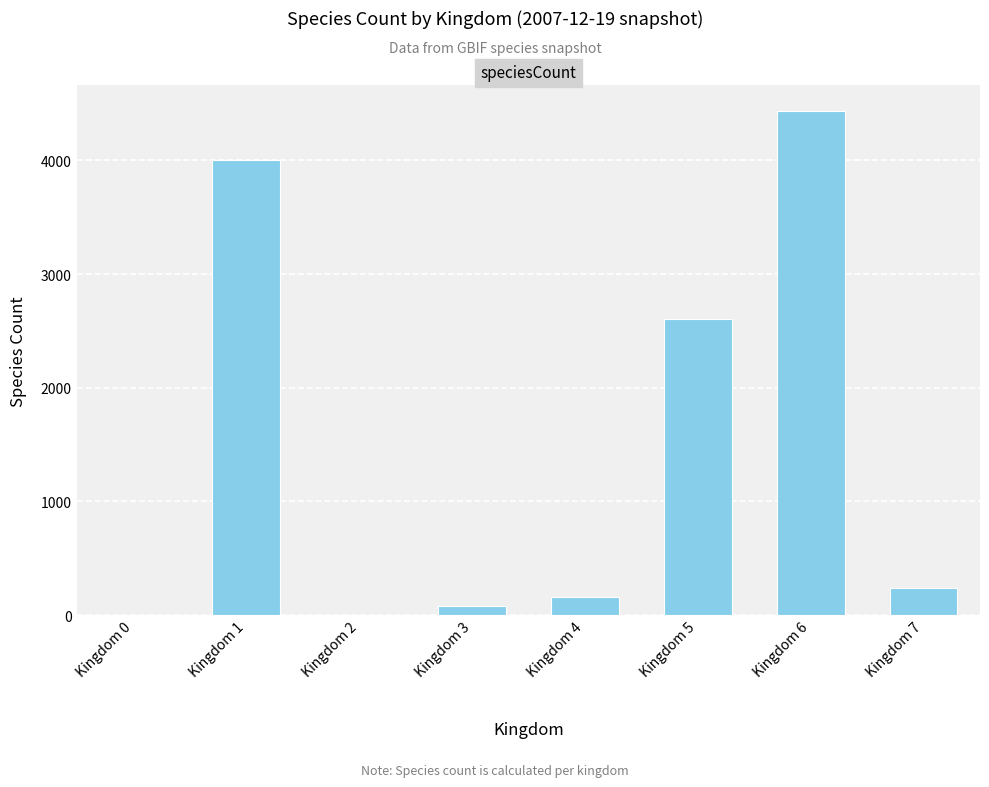

What is the sum of all values?

11525